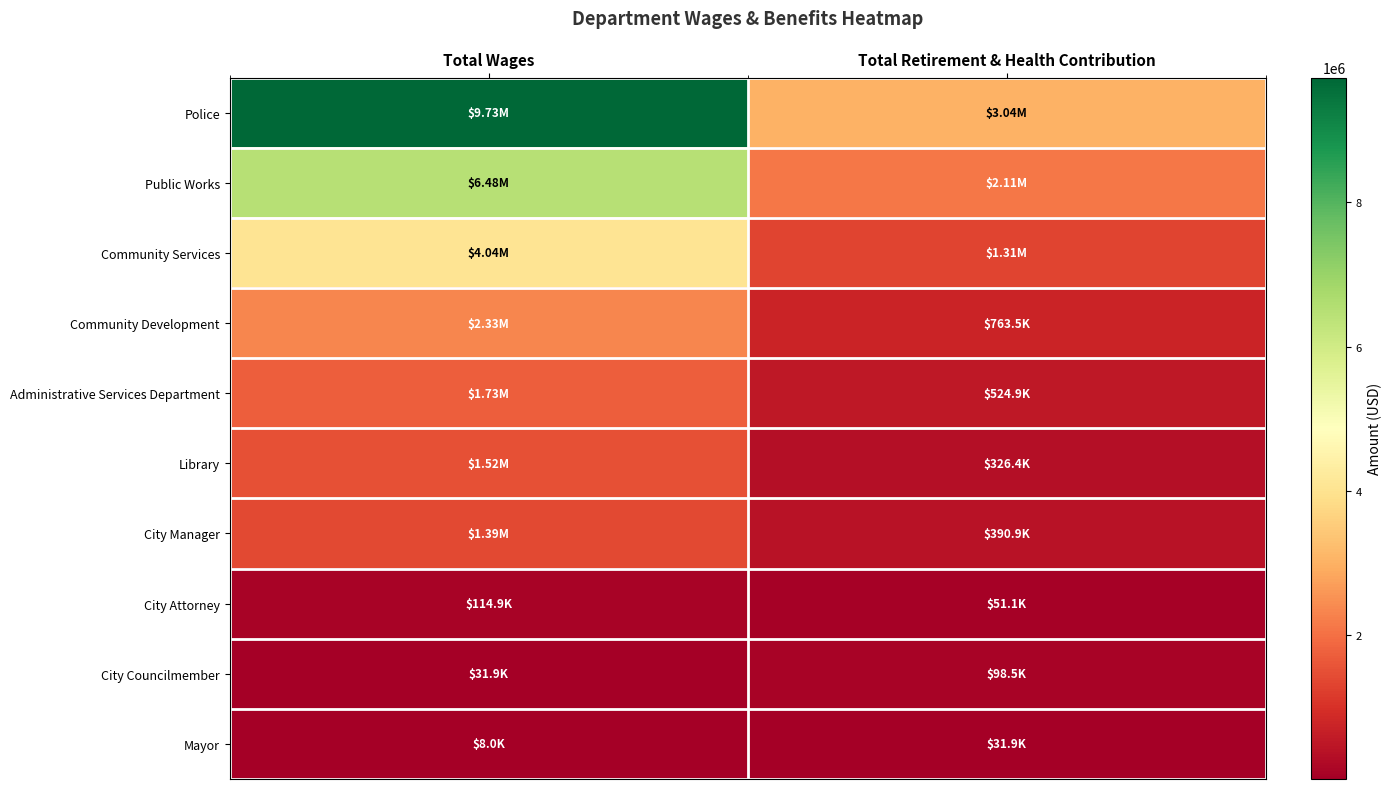

Reading left to right, what are all the values shown in this chart?

Police: Total Wages=9728636	Total Retirement & Health Contribution=3044712
Public Works: Total Wages=6480359	Total Retirement & Health Contribution=2113452
Community Services: Total Wages=4041268	Total Retirement & Health Contribution=1314943
Community Development: Total Wages=2325879	Total Retirement & Health Contribution=763515
Administrative Services Department: Total Wages=1732927	Total Retirement & Health Contribution=524914
Library: Total Wages=1522251	Total Retirement & Health Contribution=326436
City Manager: Total Wages=1385314	Total Retirement & Health Contribution=390911
City Attorney: Total Wages=114923	Total Retirement & Health Contribution=51083
City Councilmember: Total Wages=31900	Total Retirement & Health Contribution=98469
Mayor: Total Wages=7975	Total Retirement & Health Contribution=31893